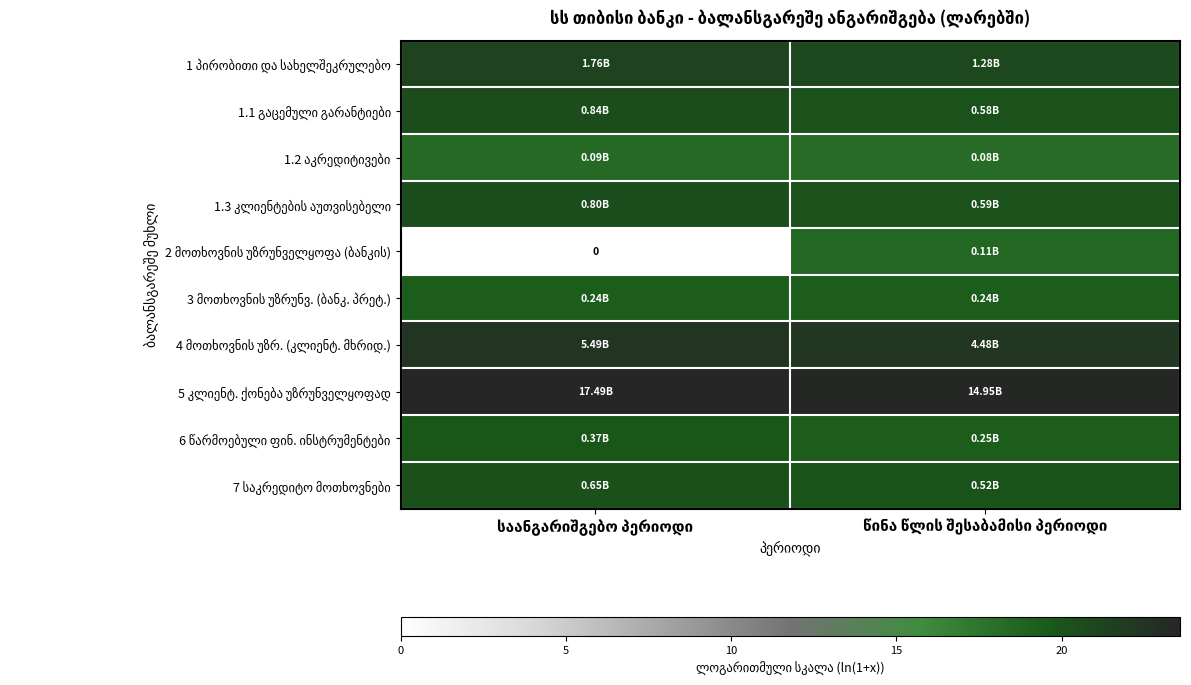

True or false: 1.3 კლიენტების აუთვისებელი has a value of 31.3 at საანგარიშგებო პერიოდი.

False